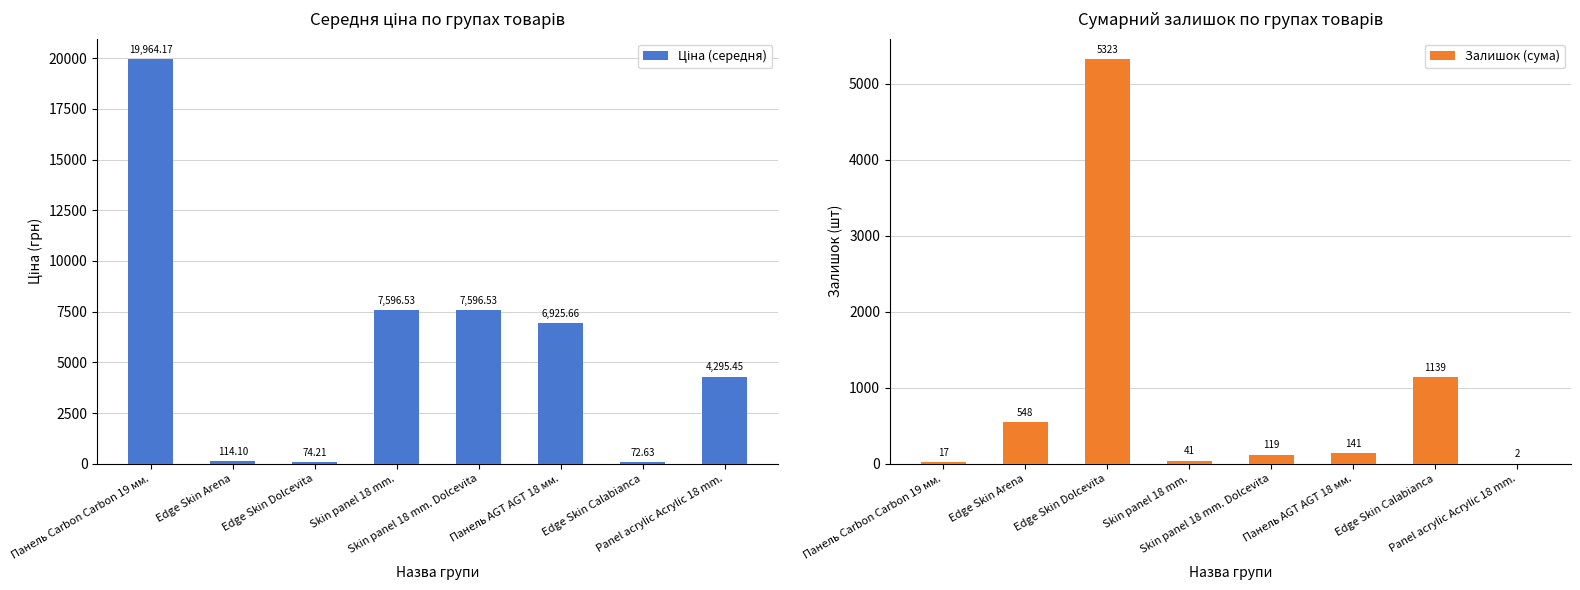

How many groups of bars are there?

8